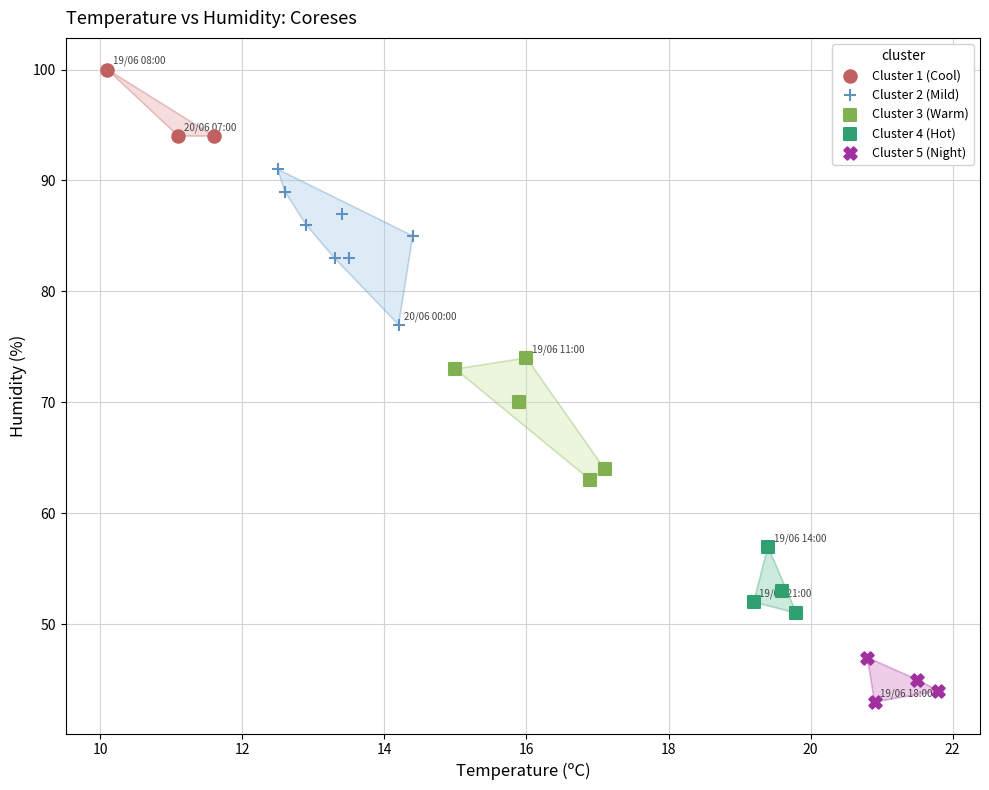

Which series contains the lowest Y value?

Cluster 5 (Night)